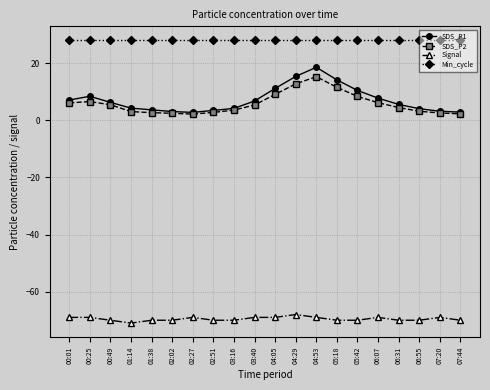

What is the difference between the highest and lowest values at 02:27?

97.0